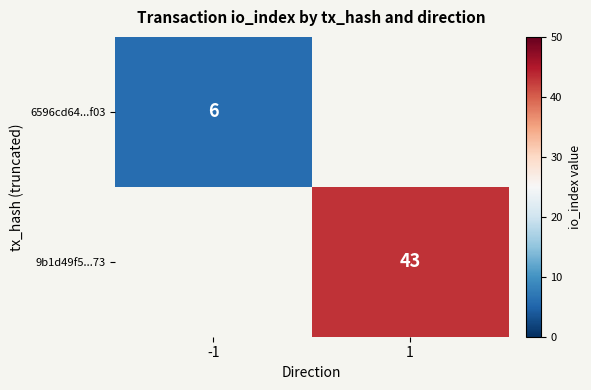

How many distinct data groups are displayed?

2